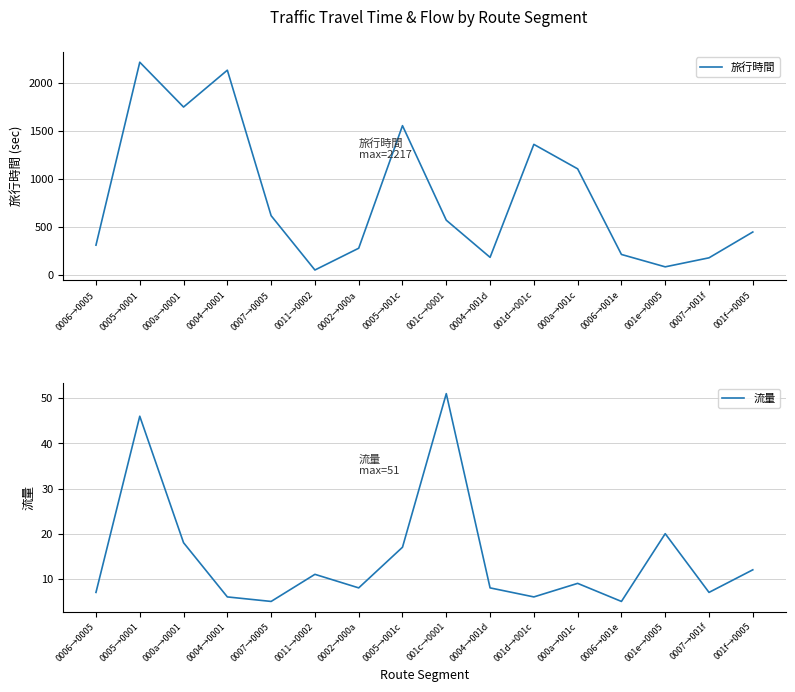

True or false: 旅行時間 has more than 1 points higher than both neighbors.

True